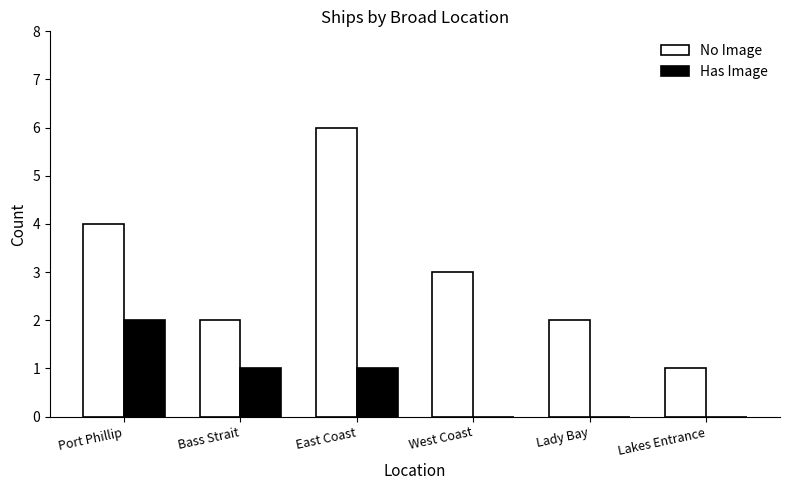

What is the sum of the Has Image values at East Coast and Port Phillip?

3